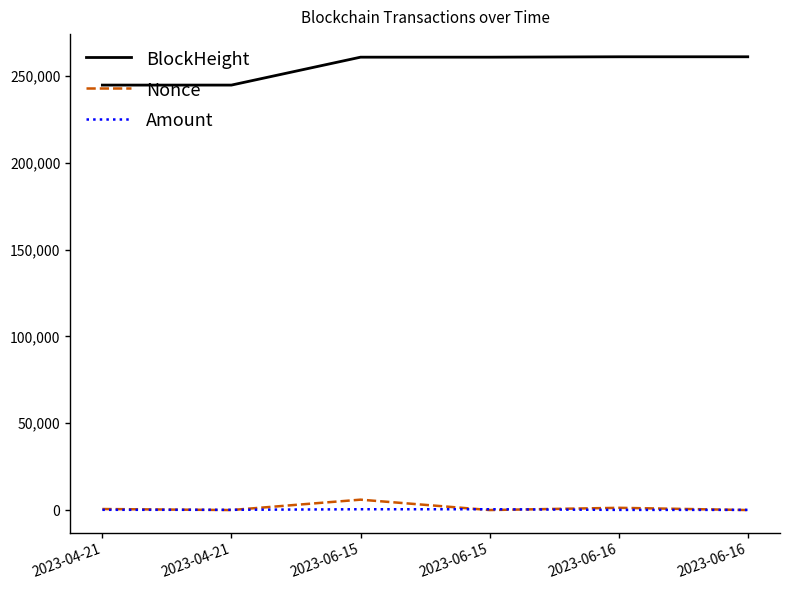

What is the total value across all series at 2023-06-16?

262472.8